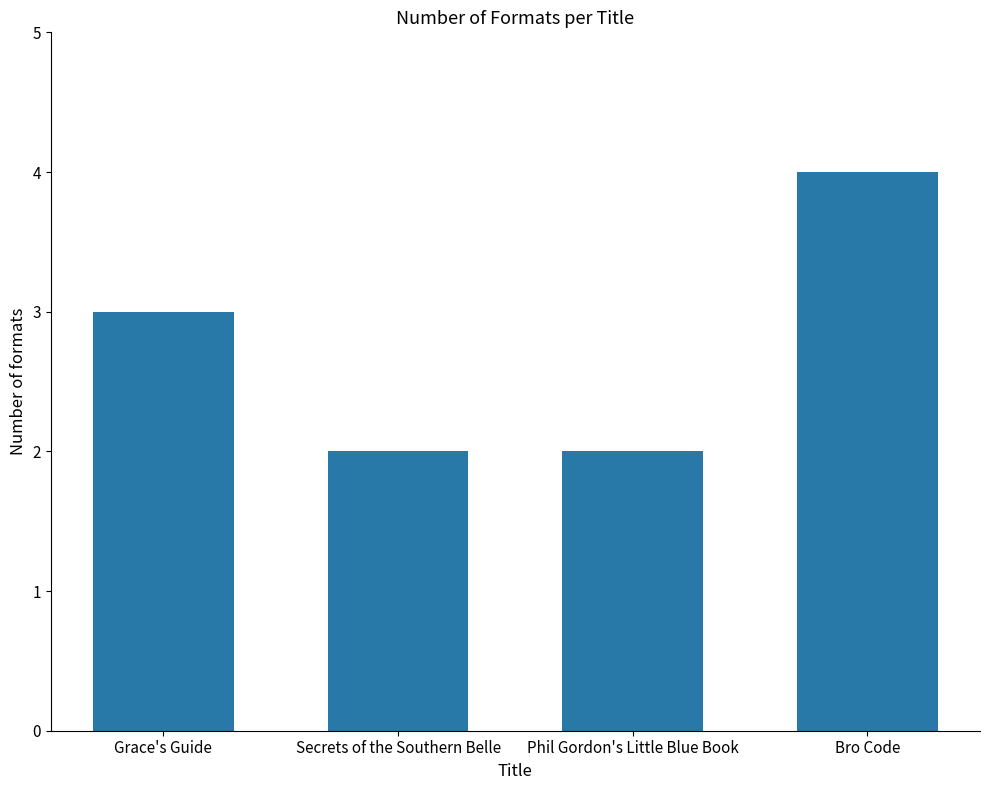

How many values are below 3?

2